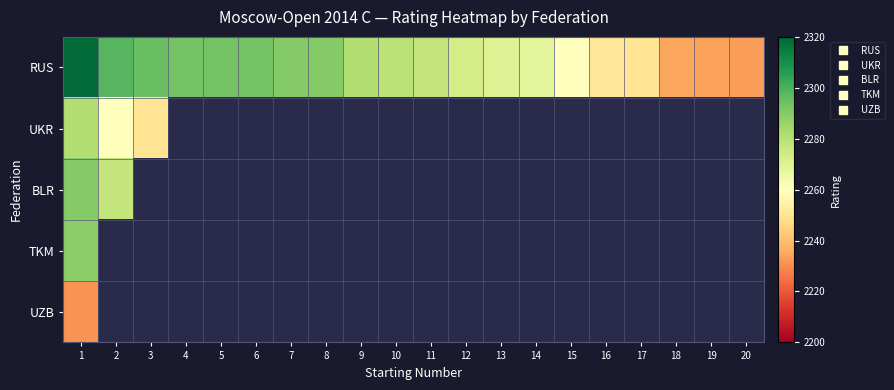

How many positive values does the BLR series have?

2